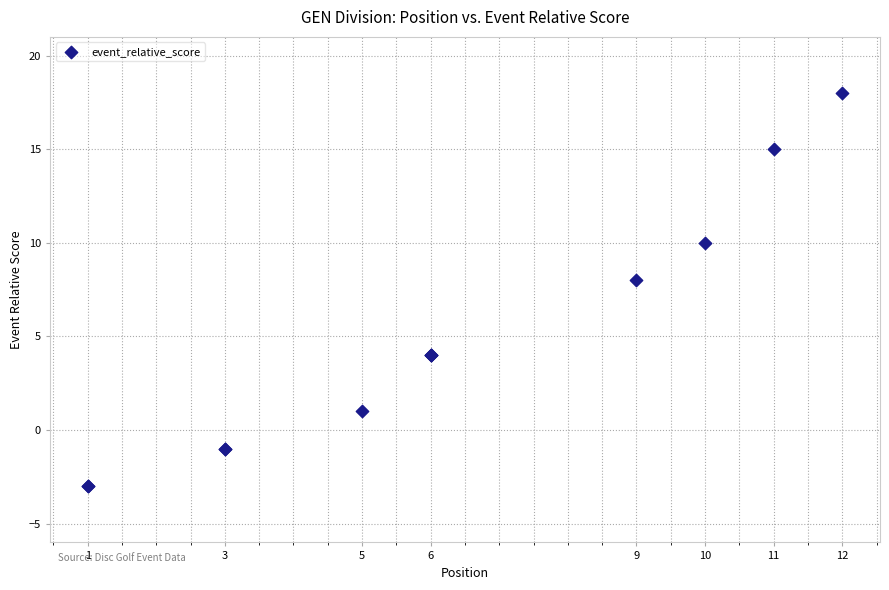

What Y value in the scatter plot is closest to 7?

8